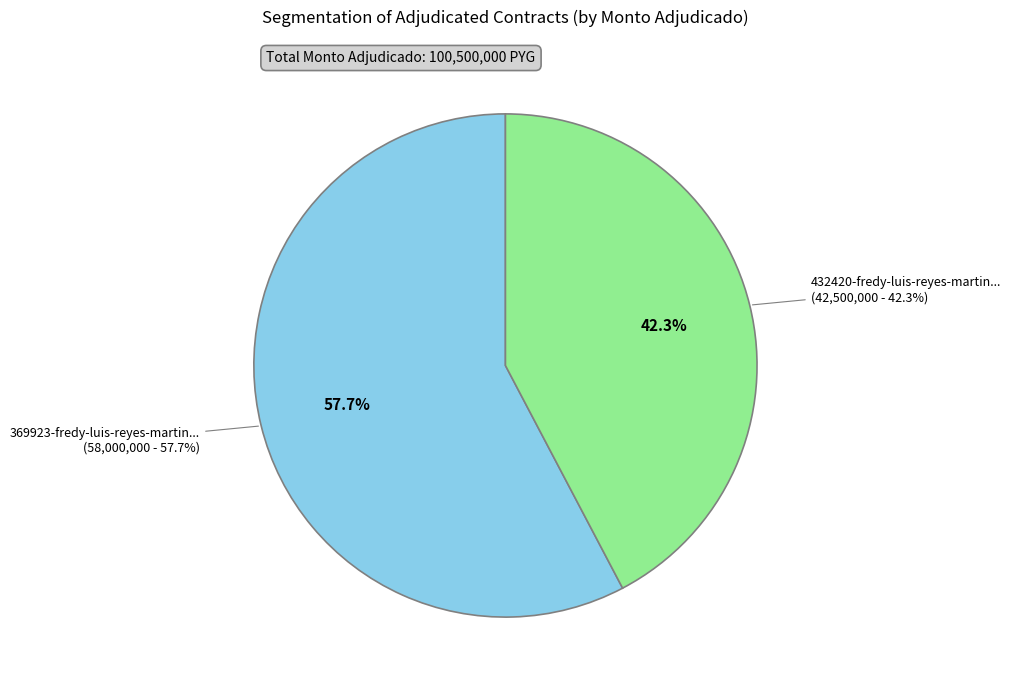

Rank the categories by value from lowest to highest.

432420-fredy-luis-reyes-martinez-1, 369923-fredy-luis-reyes-martinez-1